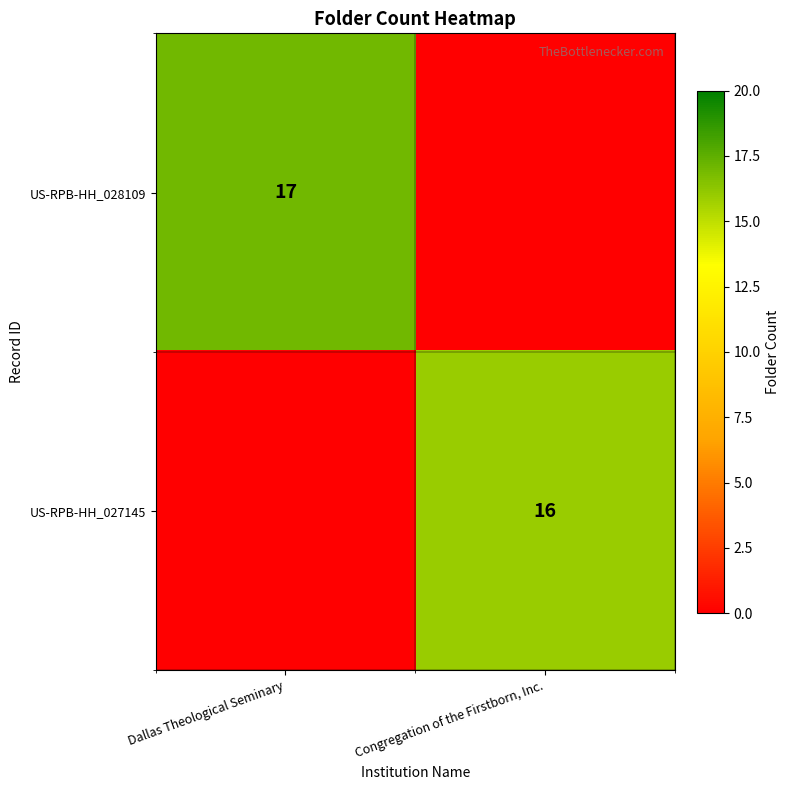

True or false: US-RPB-HH_027145 has a value of 28 at Congregation of the Firstborn, Inc..

False